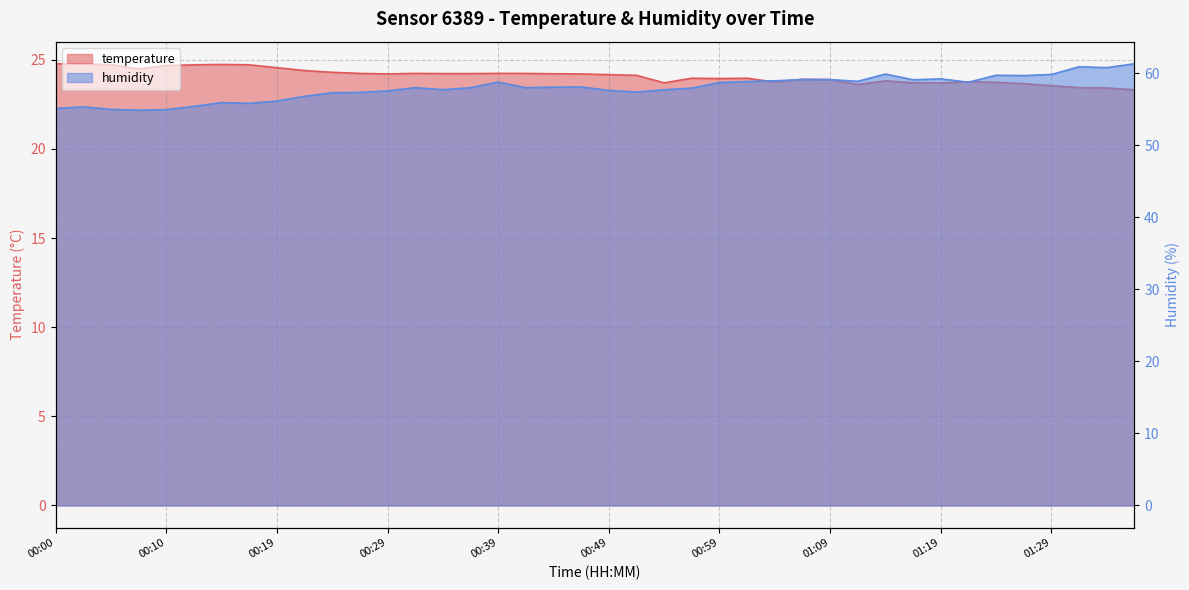

What is the sum of the humidity values at 00:02 and 00:49?

113.0